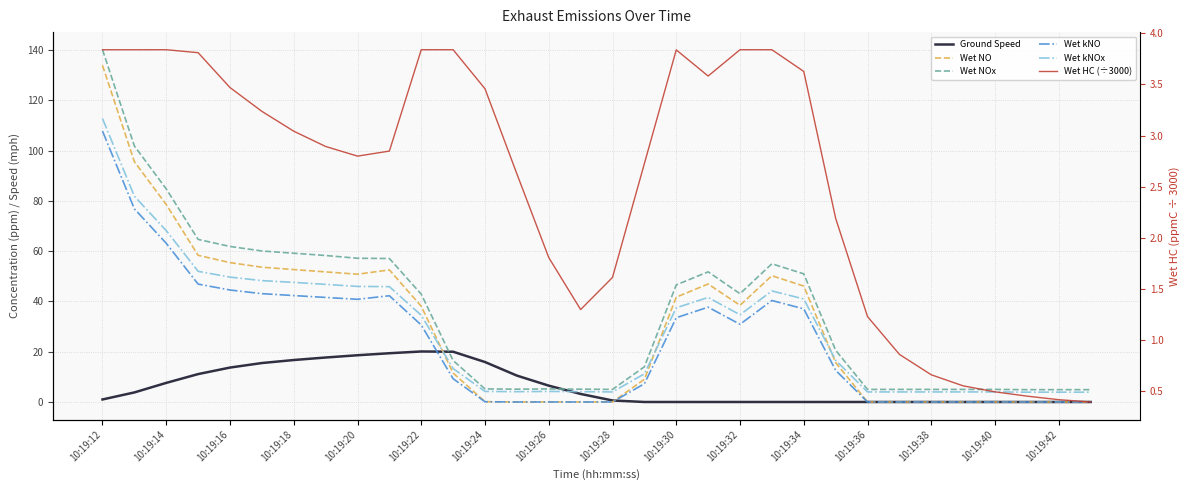

Reading right to left, transcribe all the data shown in this chart.

Ground Speed: 0.0	0.0	0.0	0.0	0.0	0.0	0.0	0.0	0.0	0.0	0.0	0.0	0.0	0.0	0.0	0.6	3.2	6.5	10.5	15.9	20.0	20.1	19.4	18.6	17.7	16.7	15.5	13.7	11.1	7.6	3.8	1.0
Wet NO: 0.0	0.0	0.0	0.0	0.0	0.0	0.0	0.0	15.7	46.1	50.3	38.5	47.0	41.7	9.0	0.0	0.0	0.0	0.0	0.1	11.5	38.1	52.6	50.9	51.8	52.7	53.6	55.5	58.4	78.6	95.6	134.0
Wet NOx: 4.9	4.9	4.9	5.0	5.0	5.0	5.0	5.0	20.6	51.0	55.0	43.1	51.8	46.6	14.0	5.0	5.1	5.2	5.1	5.2	16.5	42.9	57.1	57.2	58.3	59.2	60.1	61.9	64.7	84.8	101.9	140.2
Wet kNO: 0.0	0.0	0.0	0.0	0.0	0.0	0.0	0.0	12.6	37.1	40.4	30.9	37.7	33.5	7.3	0.0	0.0	0.0	0.0	0.1	9.2	30.6	42.3	40.9	41.6	42.4	43.1	44.6	46.9	63.2	76.9	107.8
Wet kNOx: 3.9	3.9	3.9	4.0	4.0	4.0	4.0	4.0	16.6	41.0	44.2	34.7	41.6	37.5	11.2	4.0	4.1	4.2	4.1	4.2	13.3	34.5	45.9	46.0	46.8	47.6	48.3	49.7	52.0	68.2	81.9	112.8
Wet HC (÷3000): 0.4	0.4	0.5	0.5	0.6	0.7	0.9	1.2	2.2	3.6	3.8	3.8	3.6	3.8	2.7	1.6	1.3	1.8	2.6	3.5	3.8	3.8	2.8	2.8	2.9	3.0	3.2	3.5	3.8	3.8	3.8	3.8